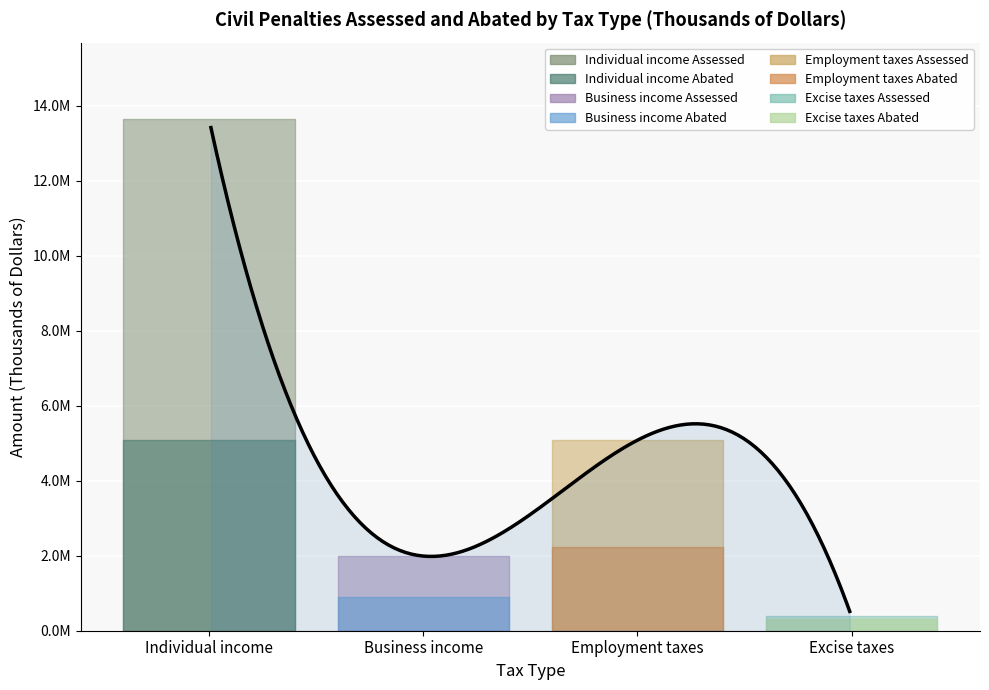

Which label corresponds to the smallest value in the chart?

Excise taxes